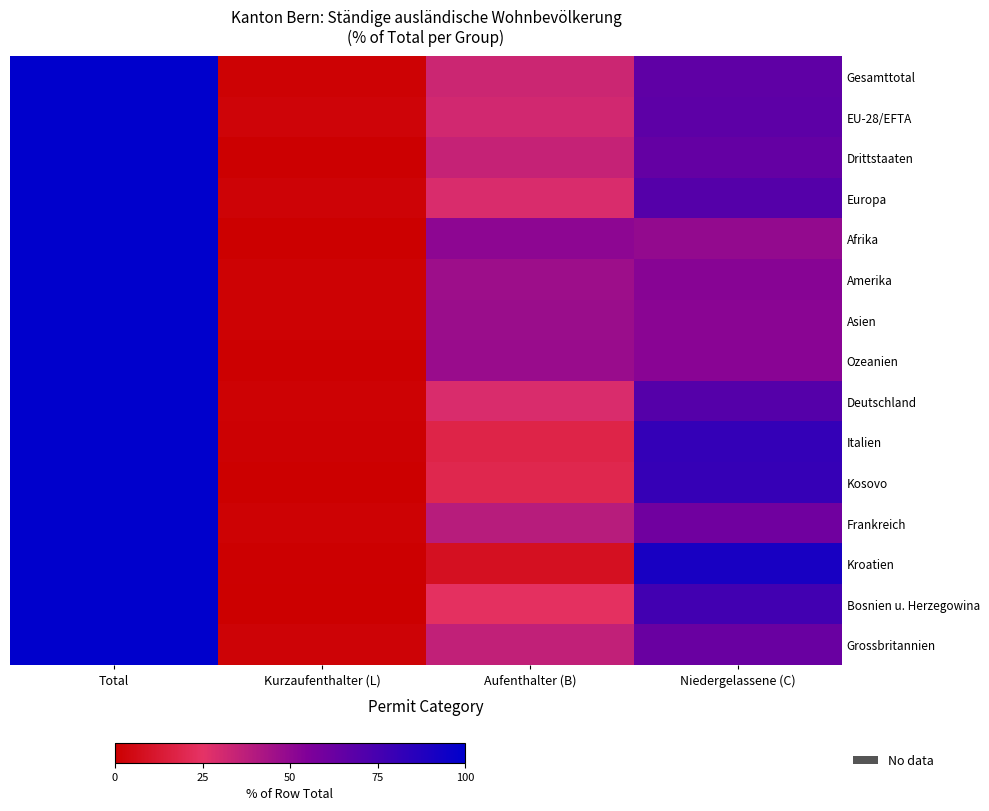

What is the spread (max minus min) of values at Kurzaufenthalter (L)?

2.0